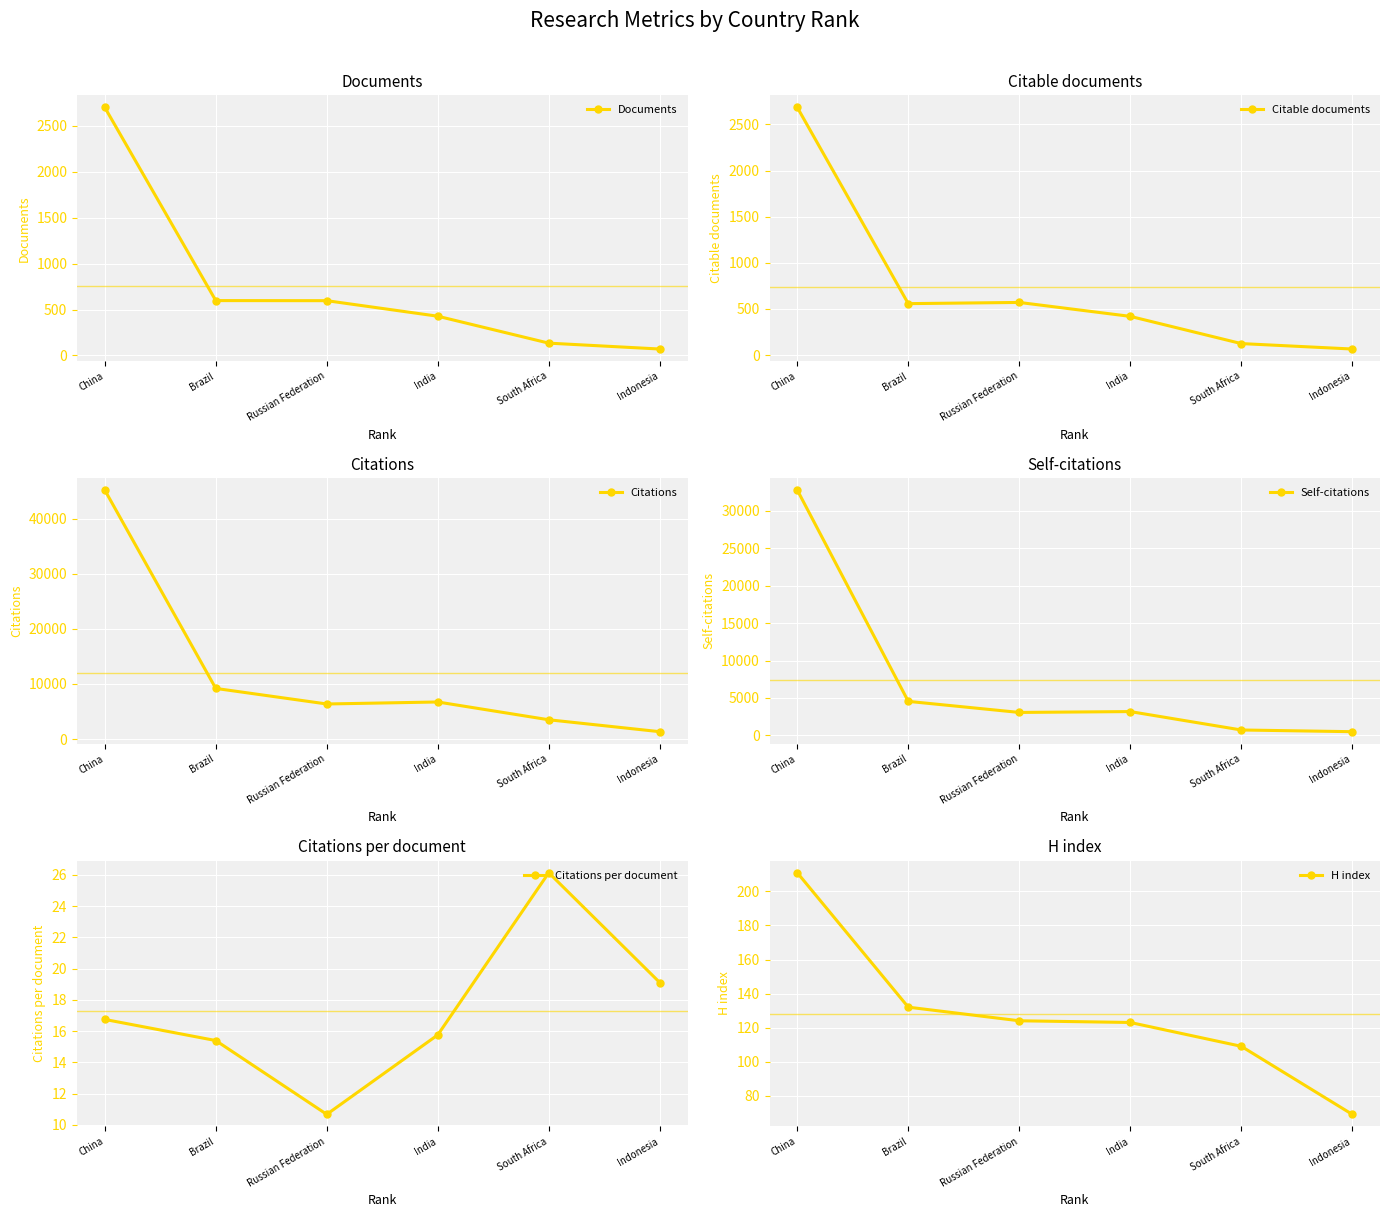

True or false: H index has a value of 211.0 at China.

True